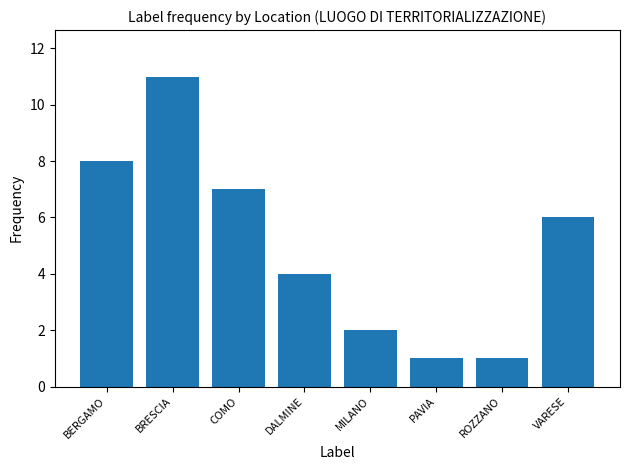

What is the label of the 6th bar from the right?

COMO